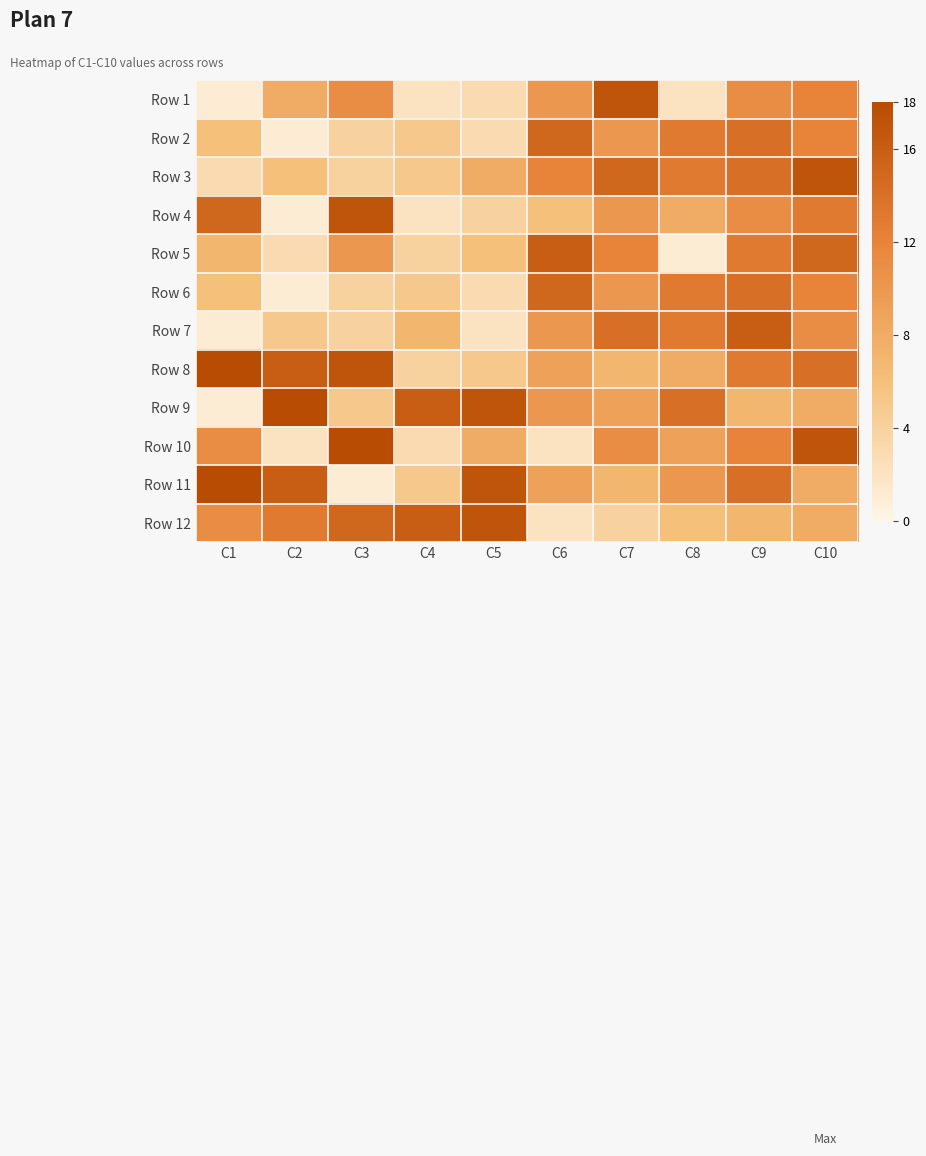

Rank the series by their maximum value, from highest to lowest.

Row 8, Row 9, Row 10, Row 11, Row 1, Row 3, Row 4, Row 12, Row 5, Row 7, Row 2, Row 6